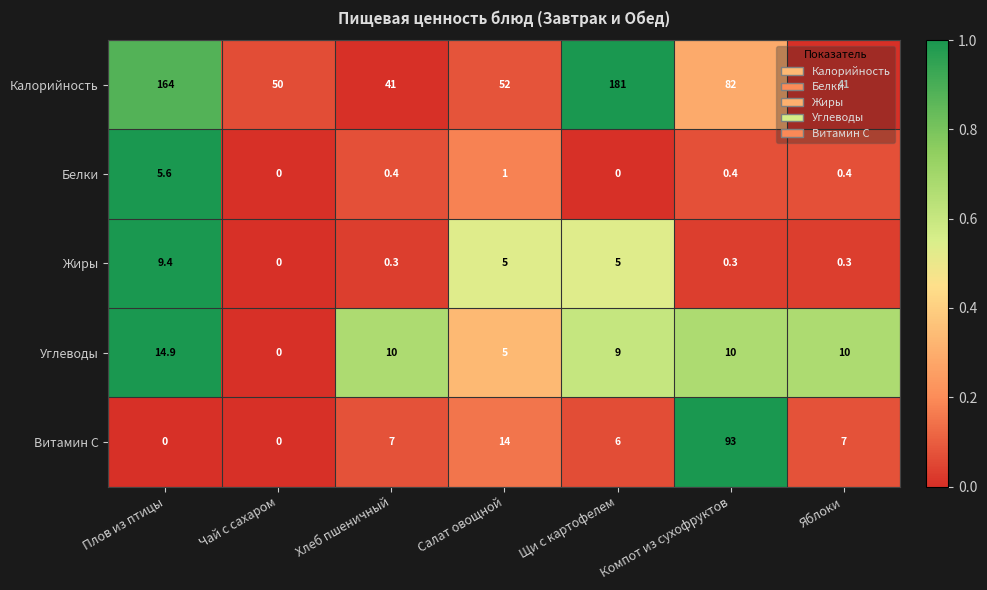

Between Плов из птицы and Щи с картофелем, which series saw the biggest shift?

Калорийность